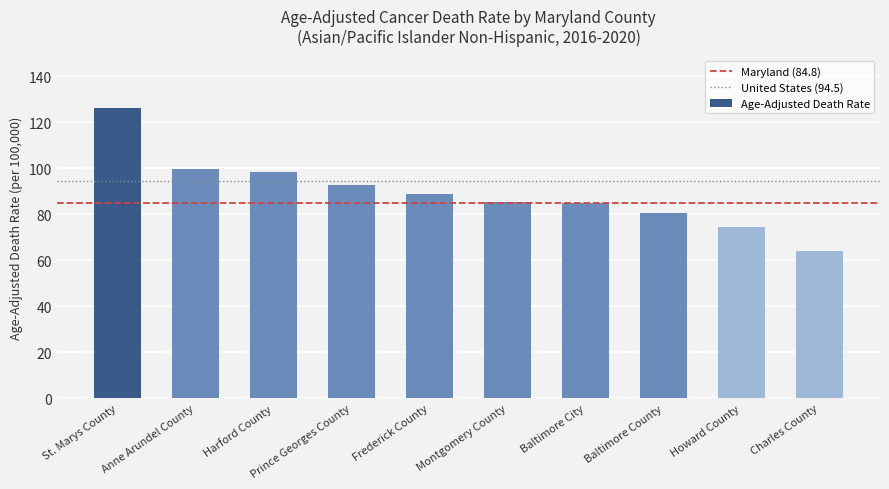

Read the value at Montgomery County.

85.5